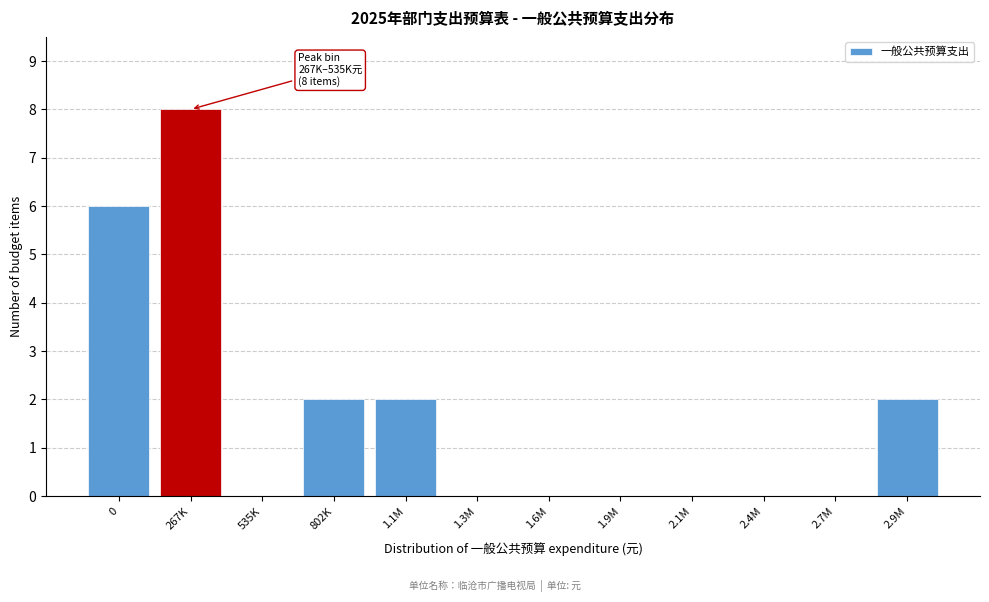

Reading right to left, list all the values displayed in this chart.

2.9M=2	2.7M=0	2.4M=0	2.1M=0	1.9M=0	1.6M=0	1.3M=0	1.1M=2	802K=2	535K=0	267K=8	0=6